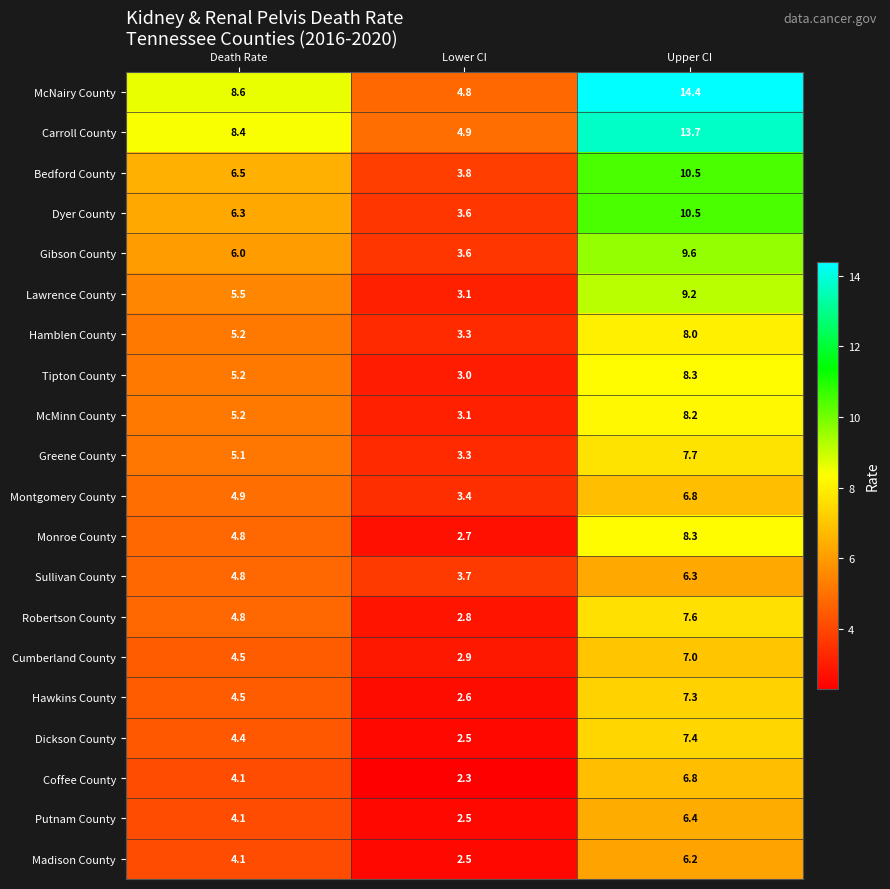

The value of Cumberland County at Upper CI is 7.0. True or false?

True